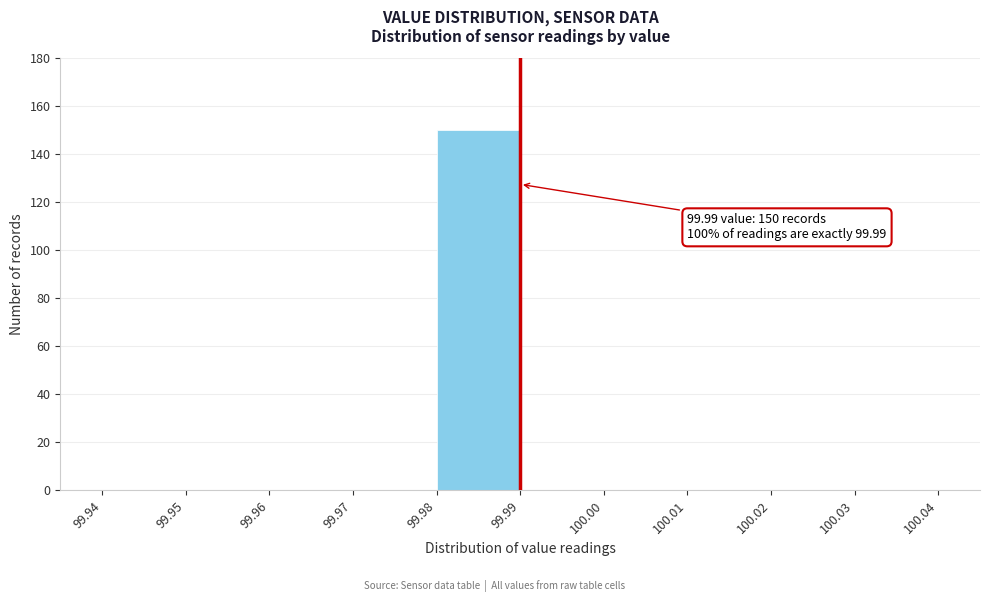

Which range on the x-axis has the tallest bar?

99.98 to 99.99